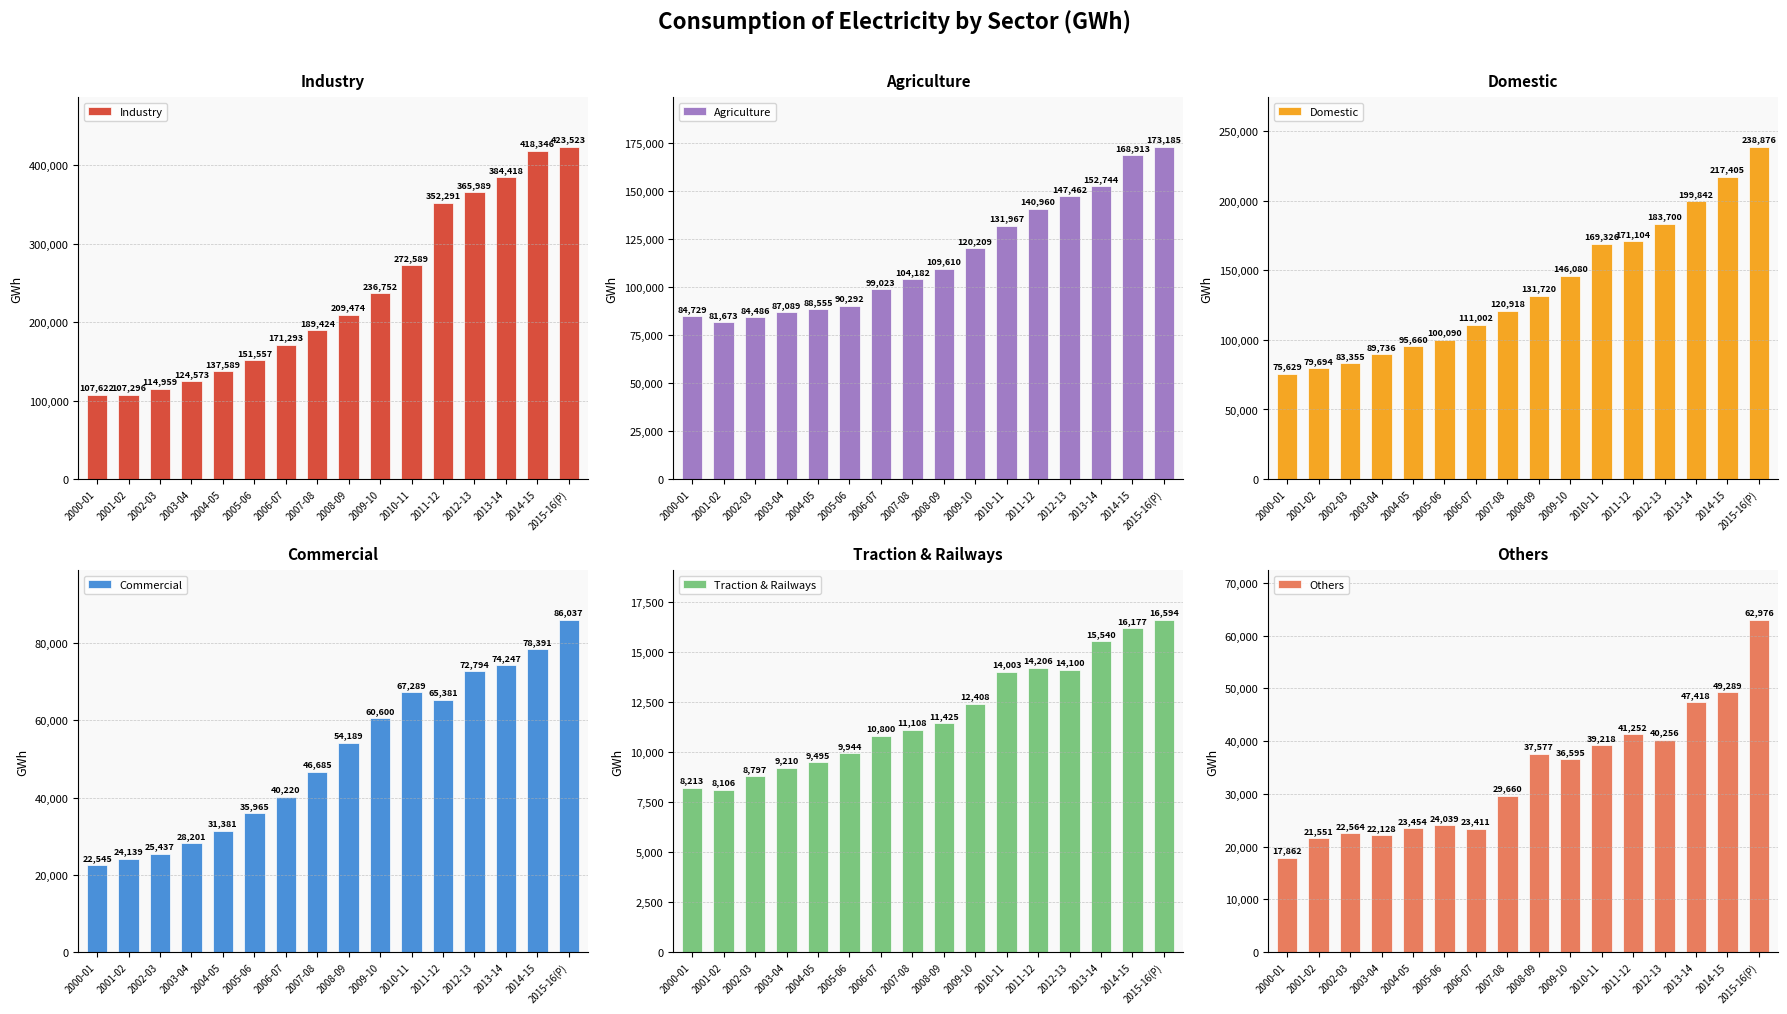

How many data points in Industry are above 209474?

7